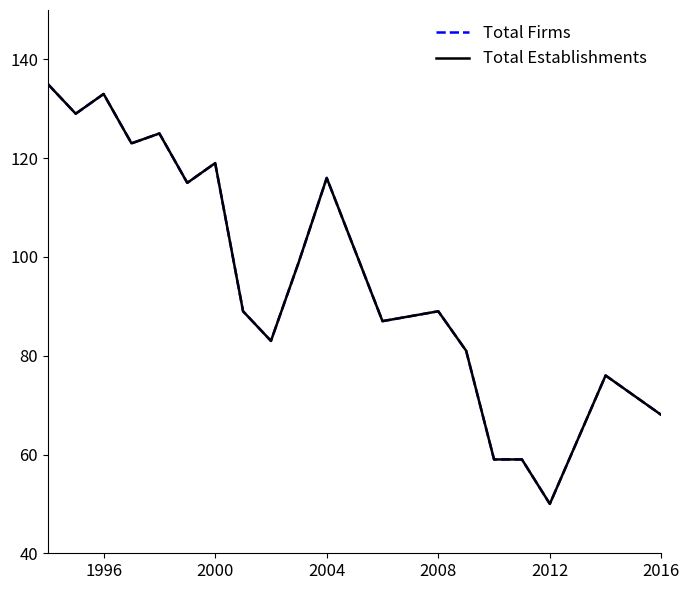

Does the chart display data point markers on the line(s)?

No